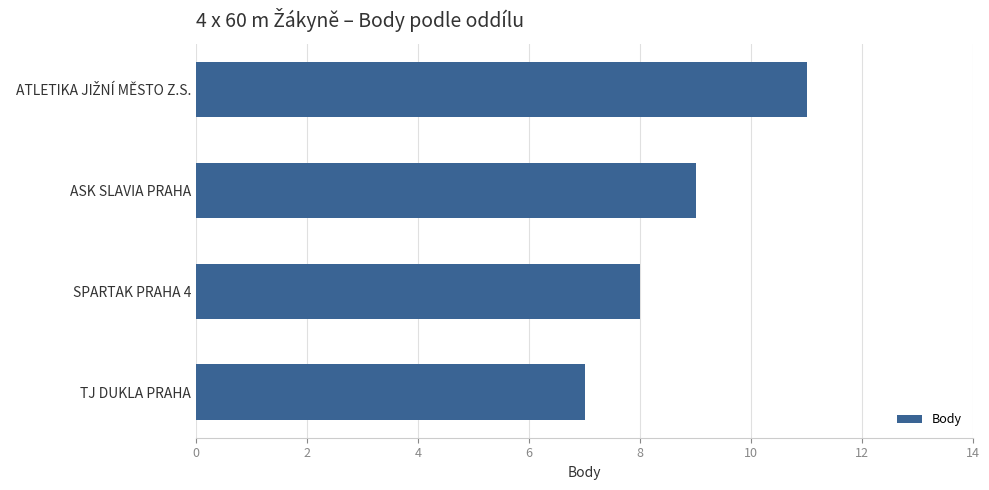

What is the average value?

9